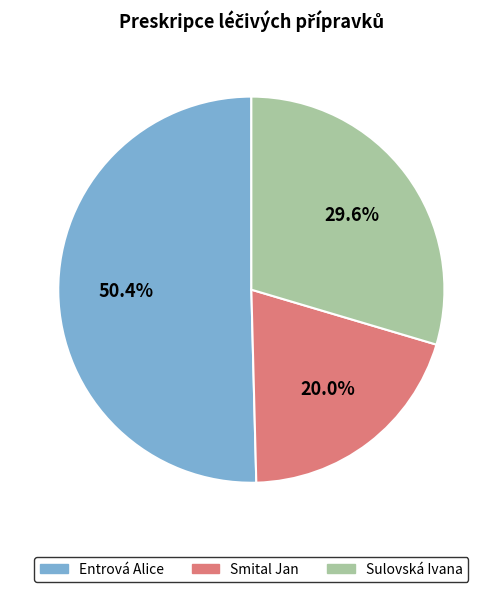

To the nearest percent, what portion does Smital Jan represent?

20%